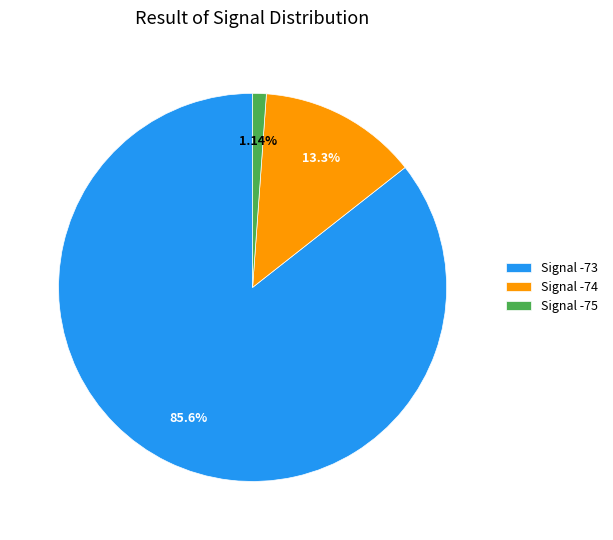

Rank the categories by value from highest to lowest.

Signal -73, Signal -74, Signal -75